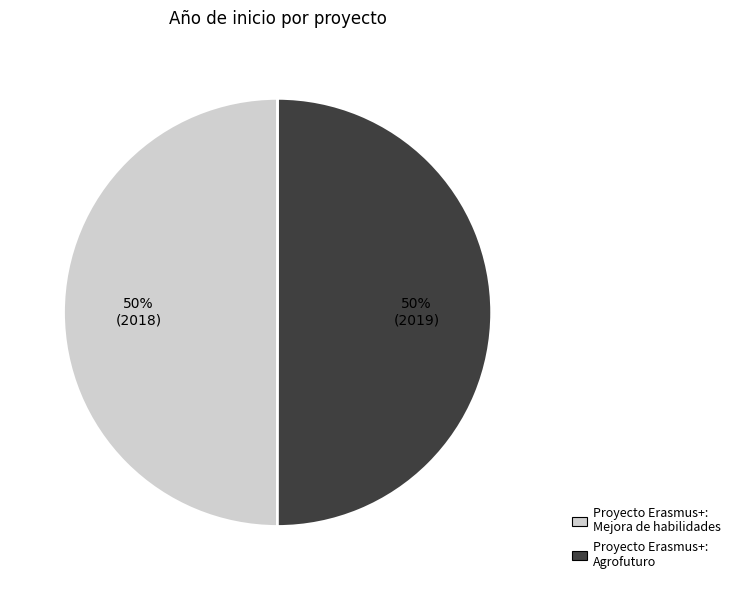

To the nearest percent, what is the average slice percentage?

50%